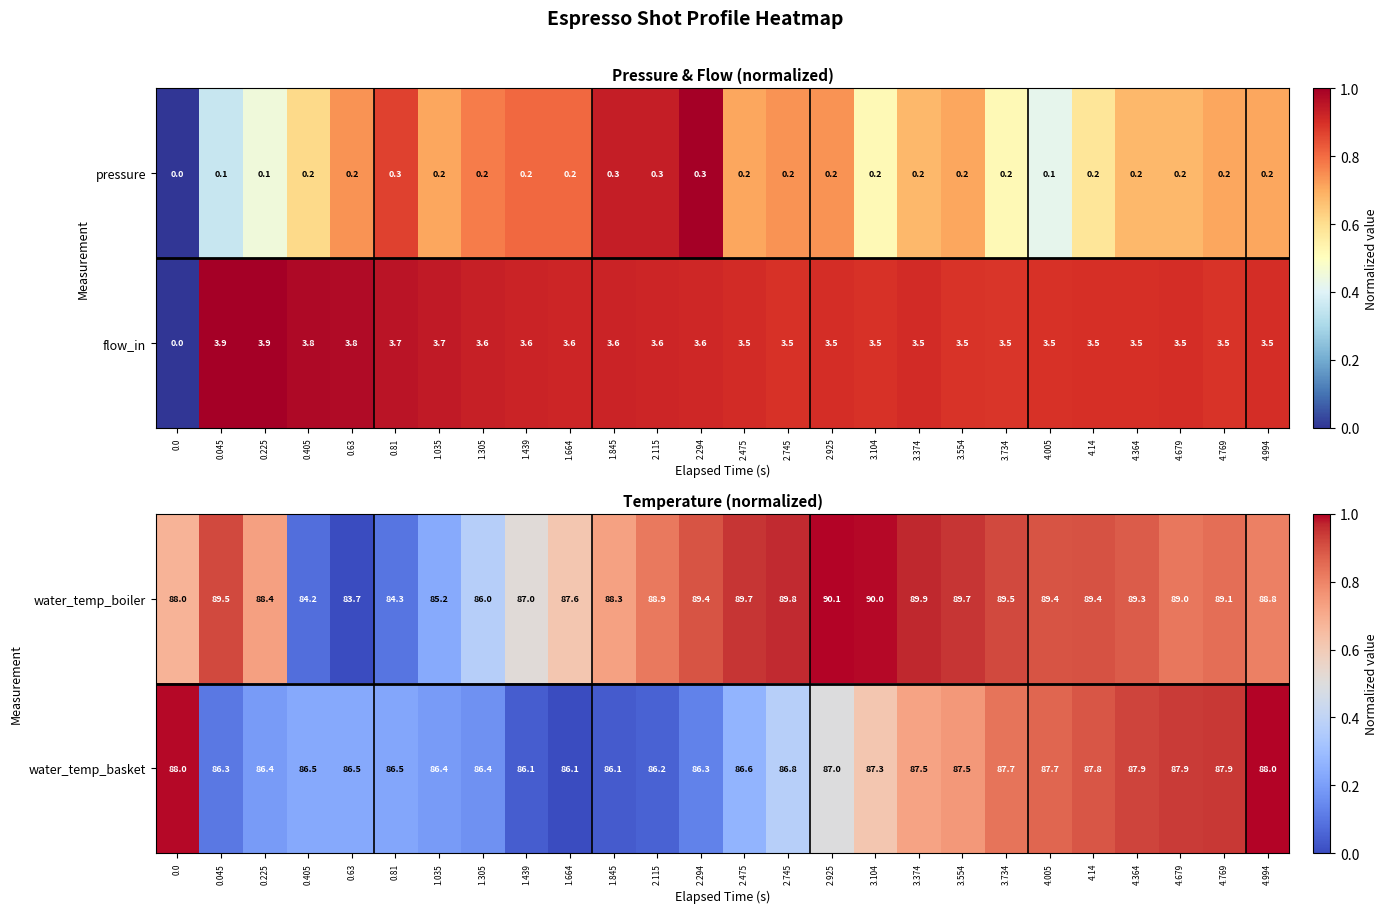

At which label does water_temp_boiler first exceed 89?

0.045